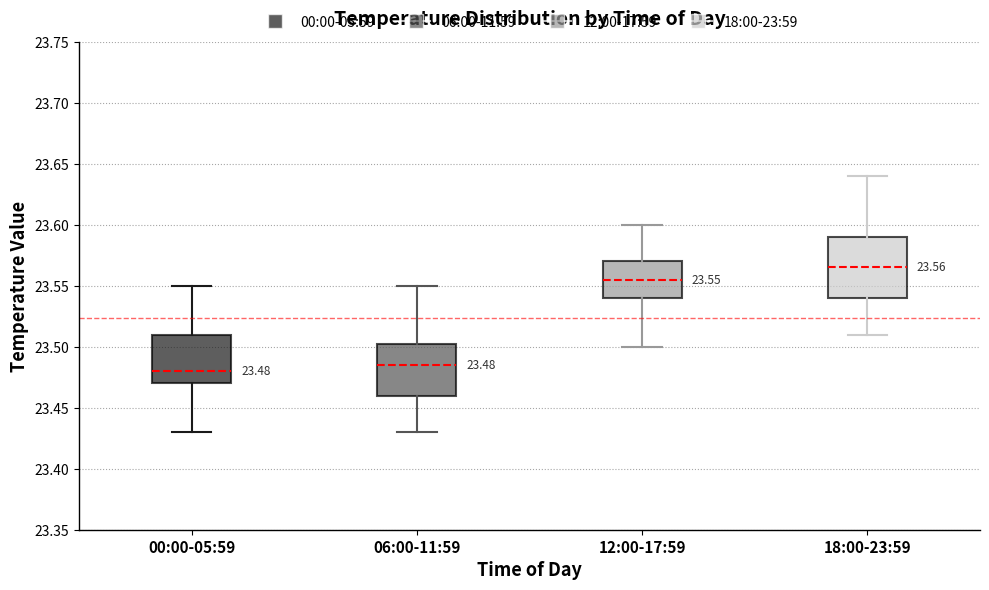

Comparing the boxes themselves (not the whiskers), which one is the tallest?

18:00-23:59